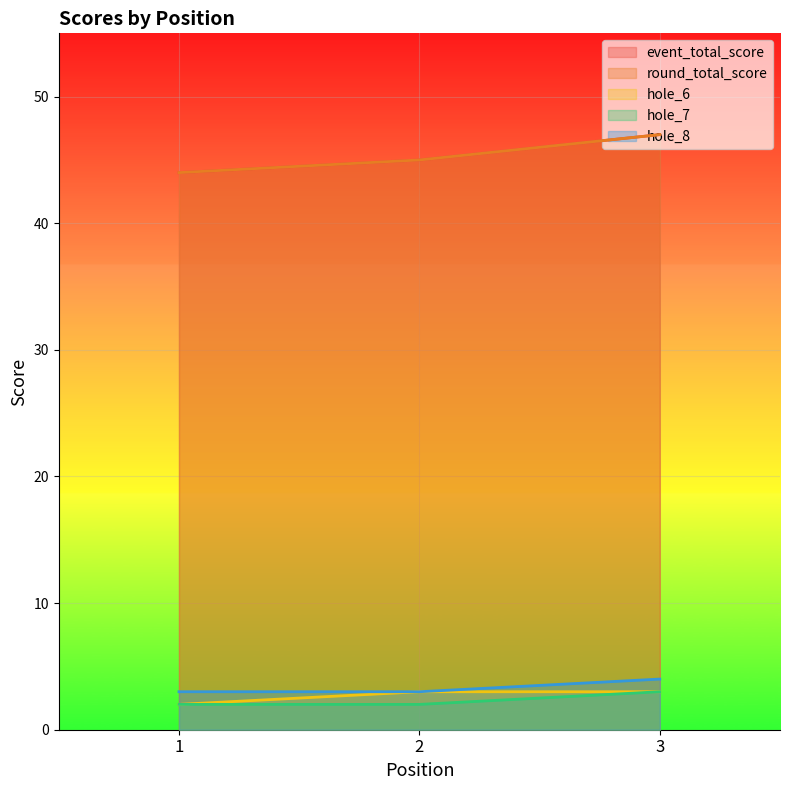

Reading left to right, extract all data points from this chart.

event_total_score: 1=44	2=45	3=47
round_total_score: 1=44	2=45	3=47
hole_6: 1=2	2=3	3=3
hole_7: 1=2	2=2	3=3
hole_8: 1=3	2=3	3=4